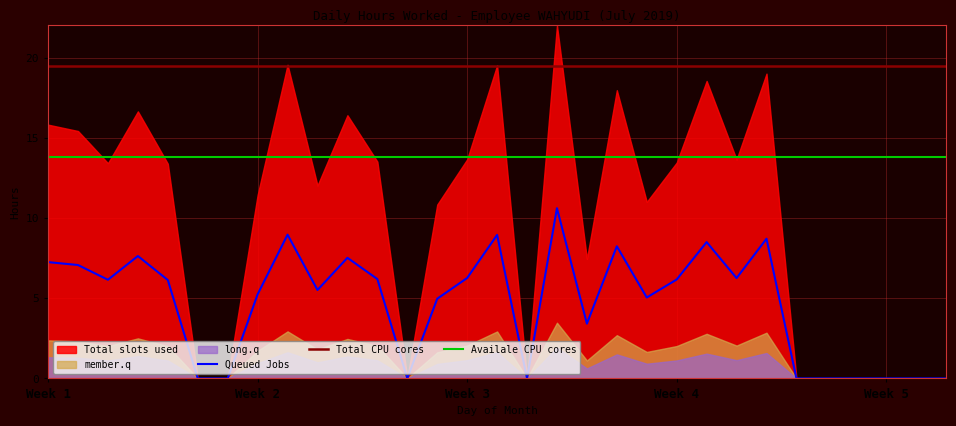

True or false: Queued Jobs and Total CPU cores intersect in this chart.

False